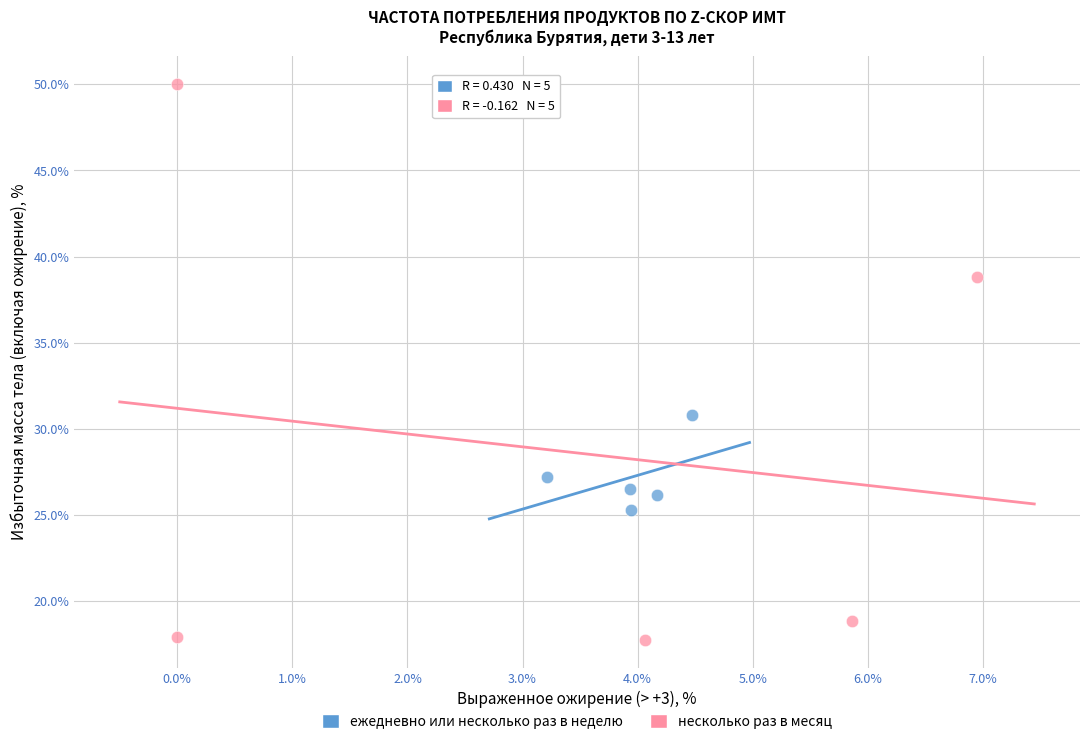

Which series has the largest Y range (max minus min)?

несколько раз в месяц